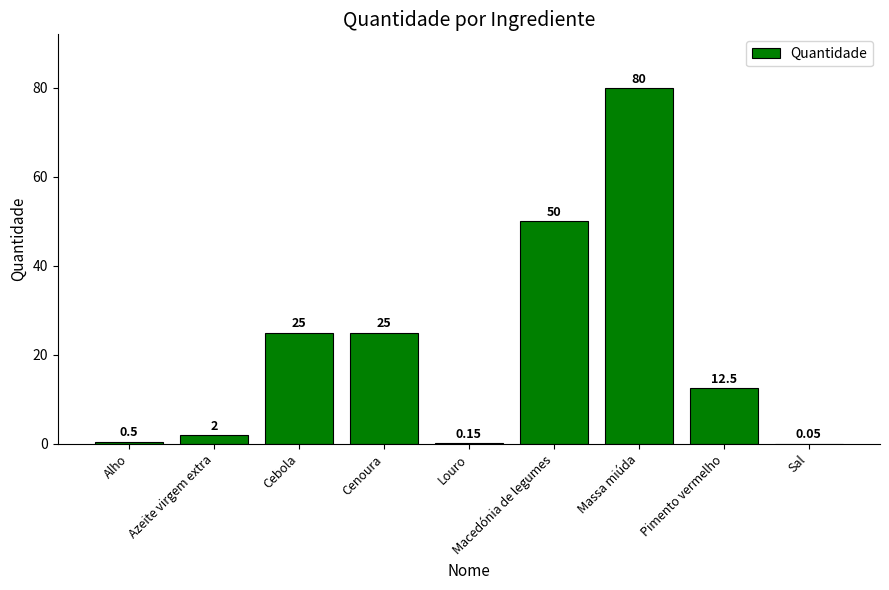

What is the sum of all values?

195.2